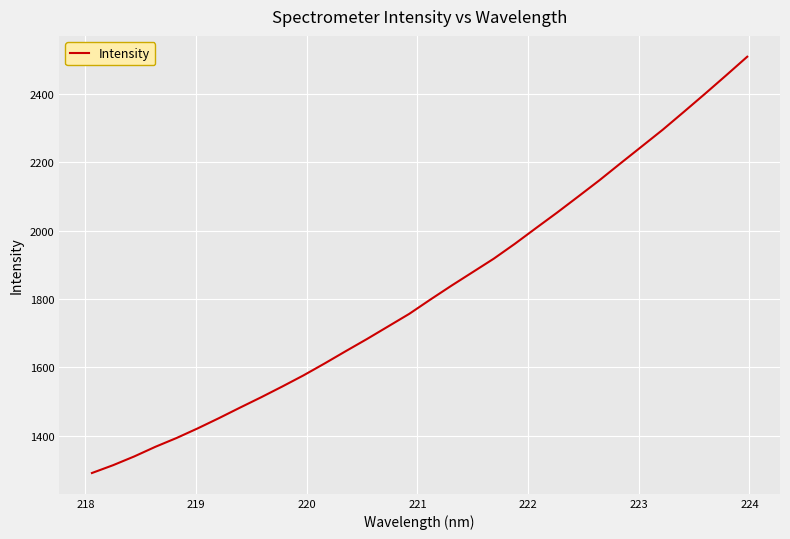

What is the greatest value displayed?

2509.6